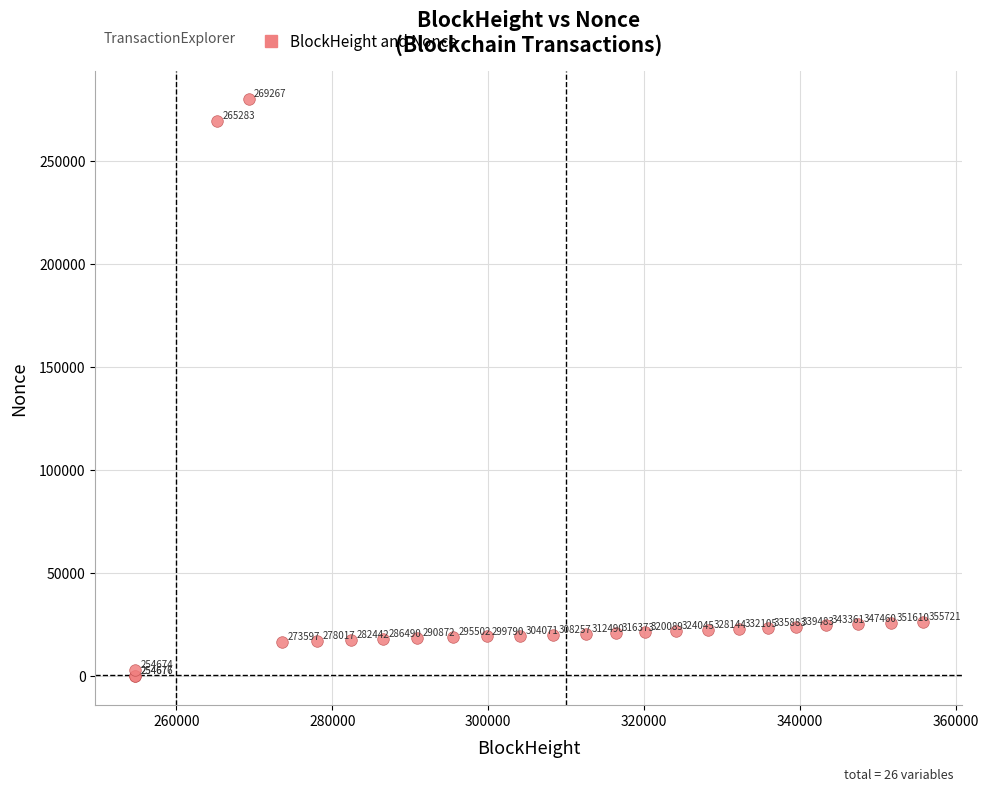

What Y value in the scatter plot is closest to 139887?

26337